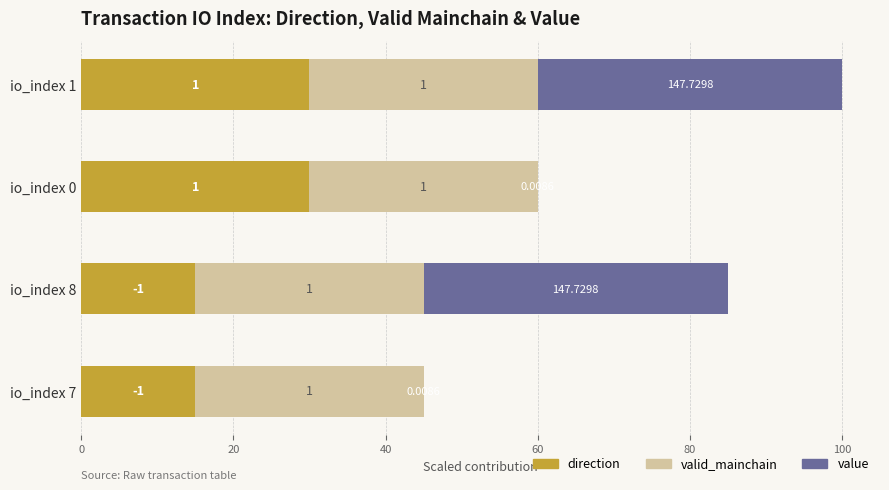

What is the value of the direction bar at the 4th from the left?

30.0